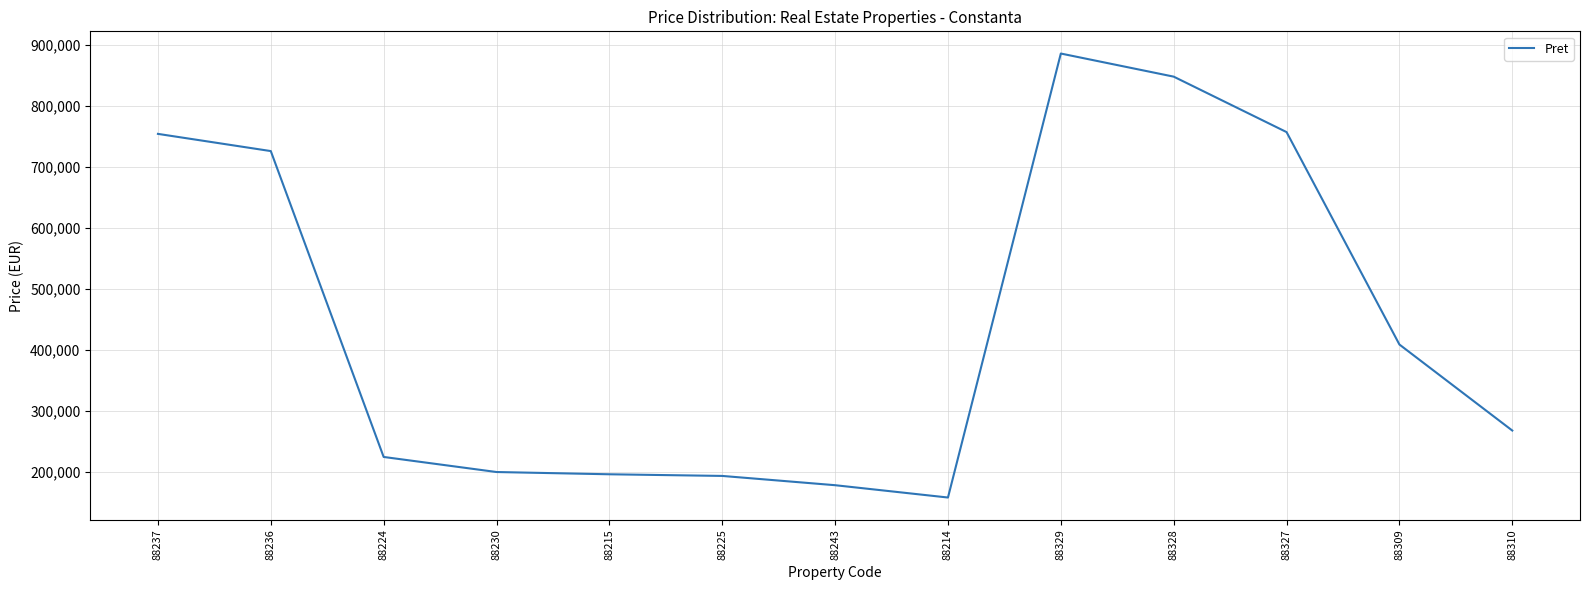

How many lines are shown in the chart?

1